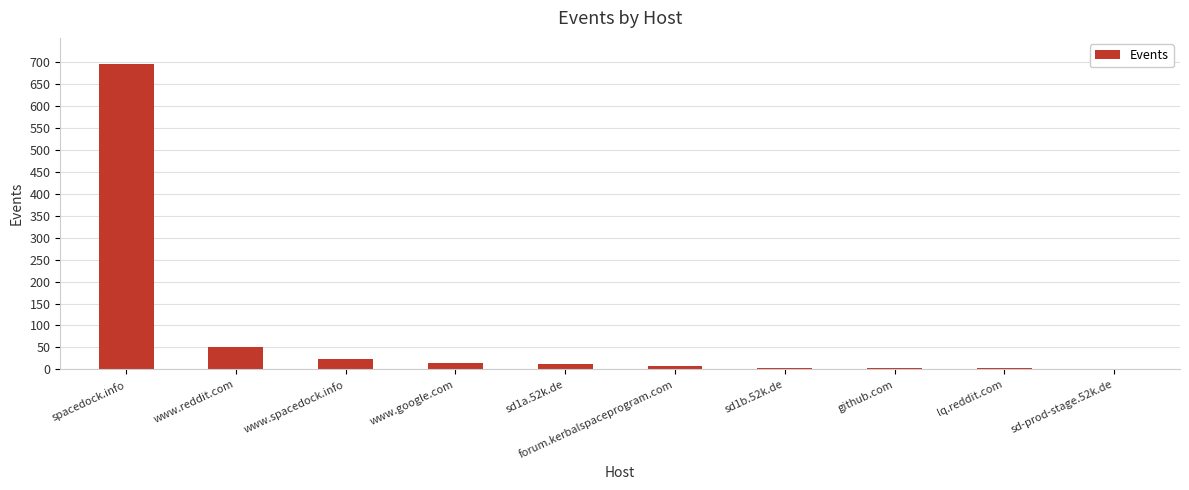

What is the sum of all values?

817